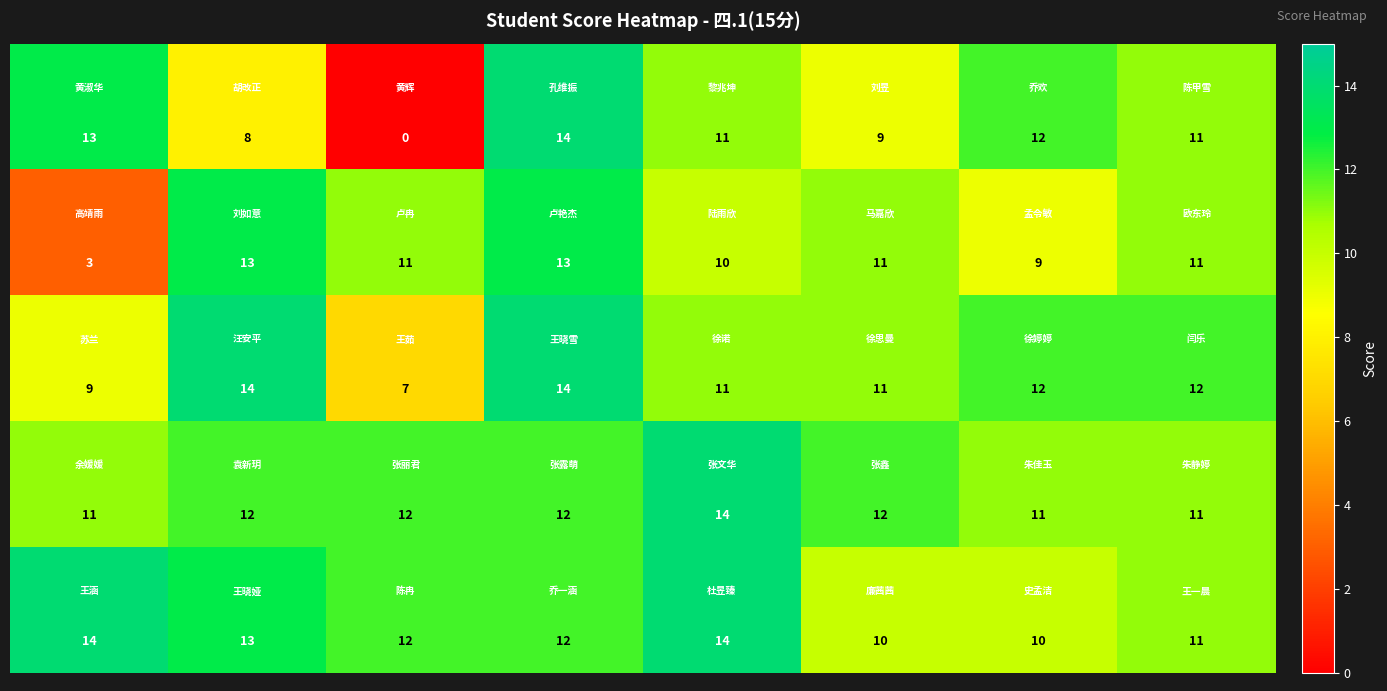

At how many categories does at least one series exceed 11?

8